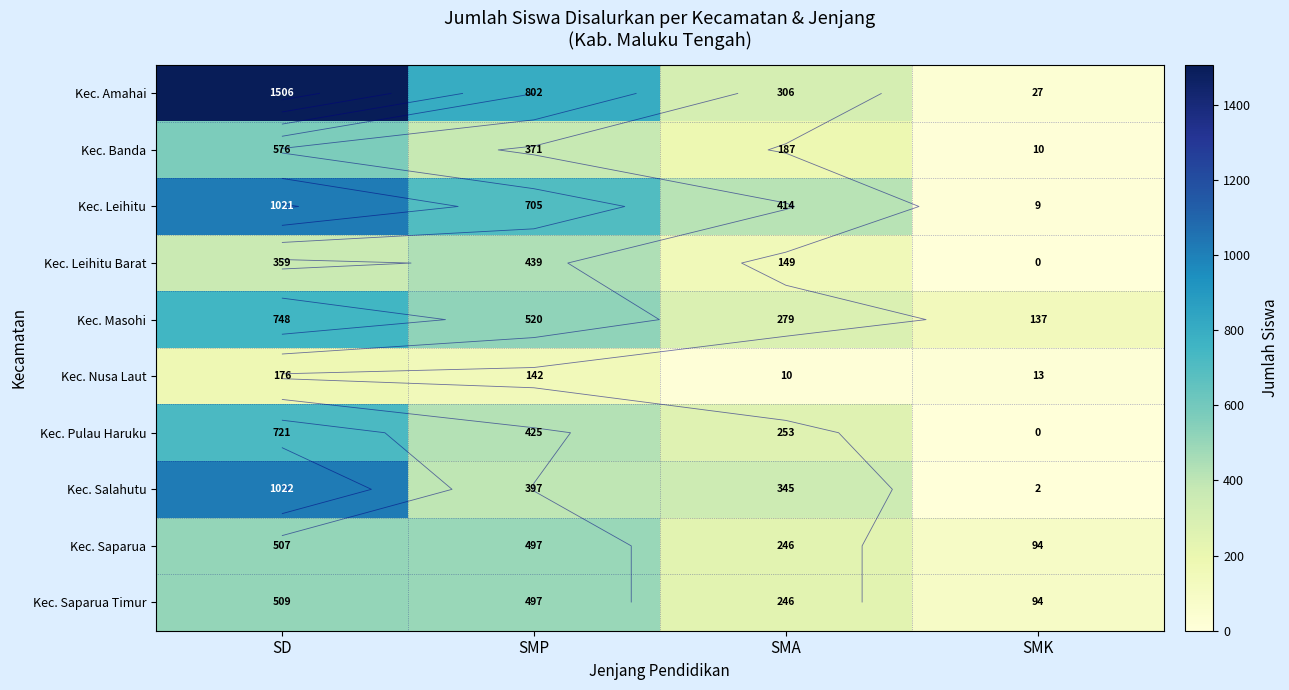

What is the total value across all series at SMP?

4795